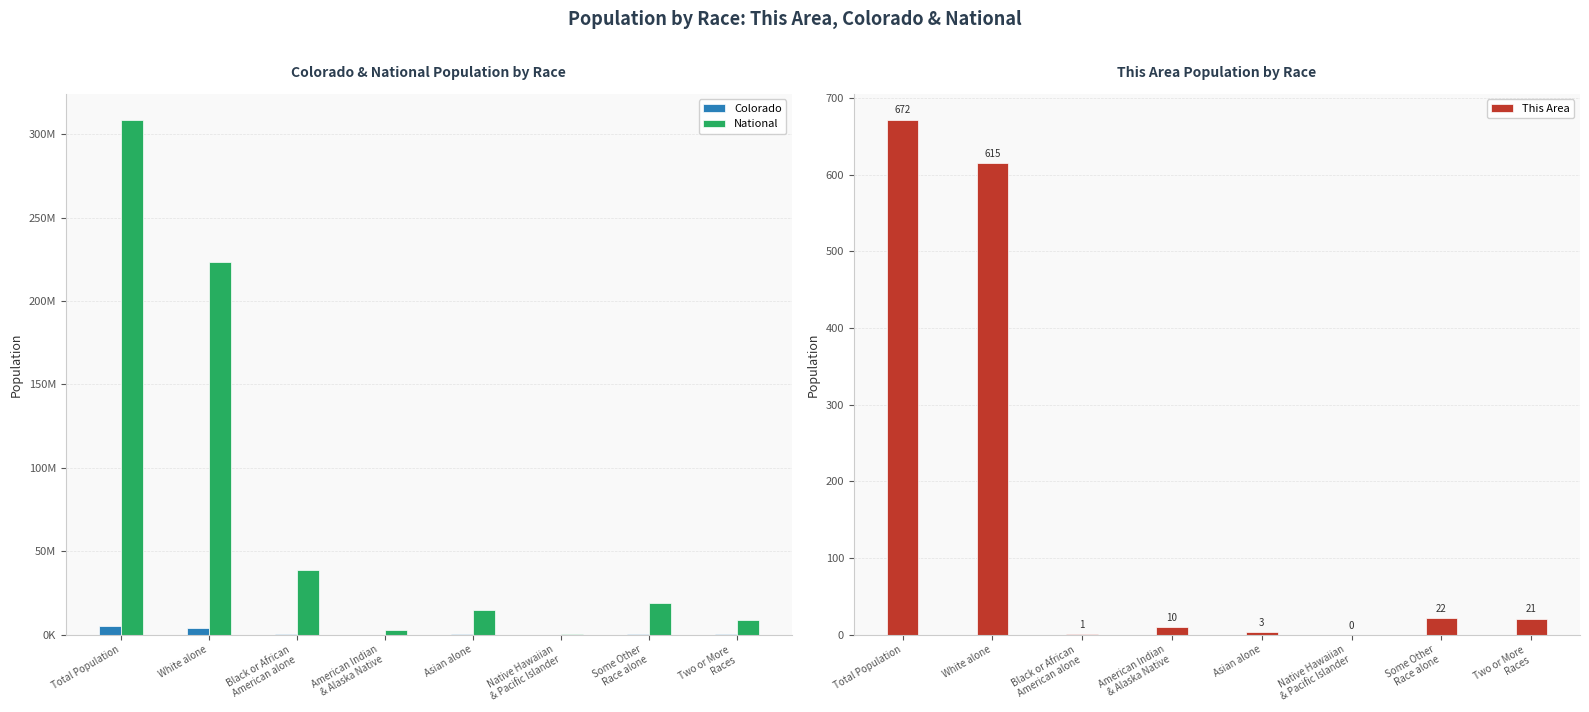

What is the average value of the Colorado series?

1257299